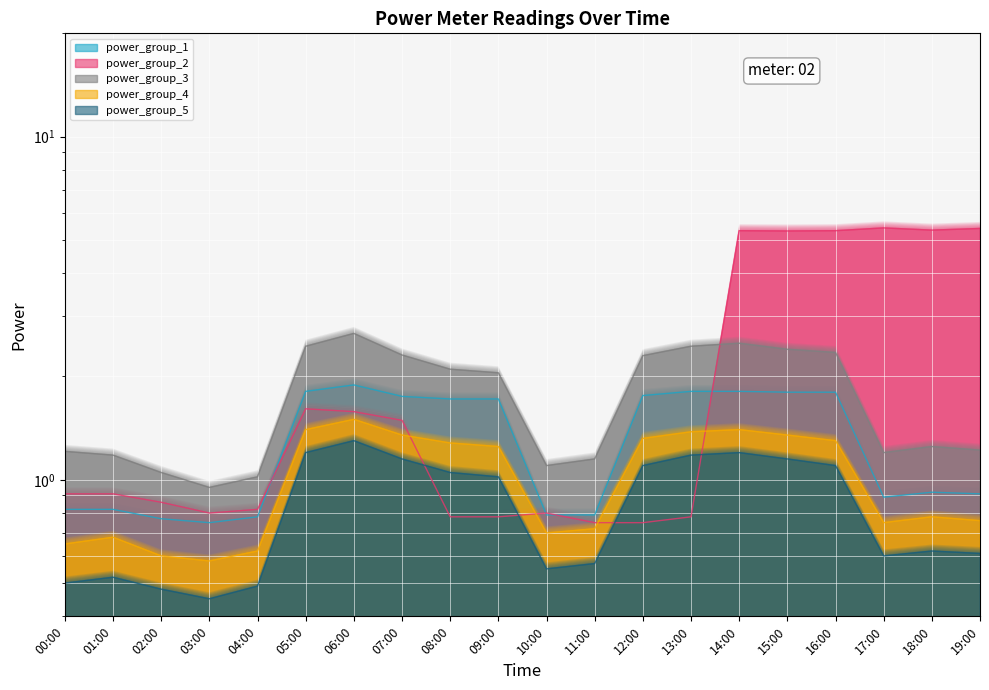

Reading left to right, transcribe all the data shown in this chart.

power_group_1: 00:00=0.8	01:00=0.8	02:00=0.8	03:00=0.8	04:00=0.8	05:00=1.8	06:00=1.9	07:00=1.8	08:00=1.7	09:00=1.7	10:00=0.8	11:00=0.8	12:00=1.8	13:00=1.8	14:00=1.8	15:00=1.8	16:00=1.8	17:00=0.9	18:00=0.9	19:00=0.9
power_group_2: 00:00=0.9	01:00=0.9	02:00=0.9	03:00=0.8	04:00=0.8	05:00=1.6	06:00=1.6	07:00=1.5	08:00=0.8	09:00=0.8	10:00=0.8	11:00=0.8	12:00=0.8	13:00=0.8	14:00=5.3	15:00=5.3	16:00=5.3	17:00=5.4	18:00=5.3	19:00=5.4
power_group_3: 00:00=1.2	01:00=1.2	02:00=1.1	03:00=0.9	04:00=1.0	05:00=2.5	06:00=2.7	07:00=2.3	08:00=2.1	09:00=2.0	10:00=1.1	11:00=1.1	12:00=2.3	13:00=2.5	14:00=2.5	15:00=2.4	16:00=2.4	17:00=1.2	18:00=1.2	19:00=1.2
power_group_4: 00:00=0.7	01:00=0.7	02:00=0.6	03:00=0.6	04:00=0.6	05:00=1.4	06:00=1.5	07:00=1.4	08:00=1.3	09:00=1.2	10:00=0.7	11:00=0.7	12:00=1.3	13:00=1.4	14:00=1.4	15:00=1.4	16:00=1.3	17:00=0.8	18:00=0.8	19:00=0.8
power_group_5: 00:00=0.5	01:00=0.5	02:00=0.5	03:00=0.5	04:00=0.5	05:00=1.2	06:00=1.3	07:00=1.1	08:00=1.1	09:00=1.0	10:00=0.6	11:00=0.6	12:00=1.1	13:00=1.2	14:00=1.2	15:00=1.1	16:00=1.1	17:00=0.6	18:00=0.6	19:00=0.6